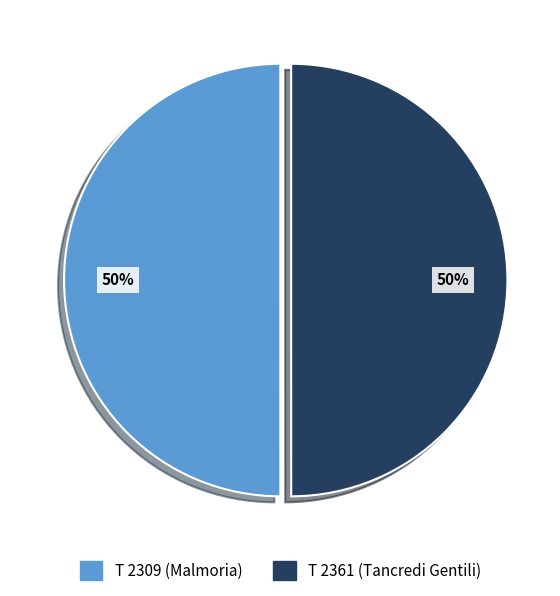

To the nearest percent, what is the average slice percentage?

50%